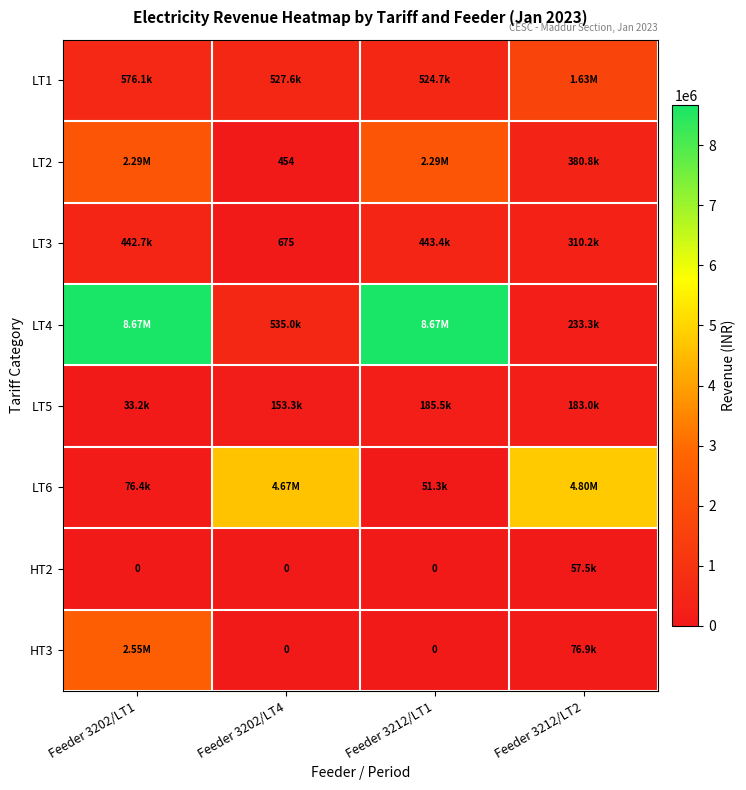

What is the difference between the maximum and minimum values in the LT6 series?

4751322.3